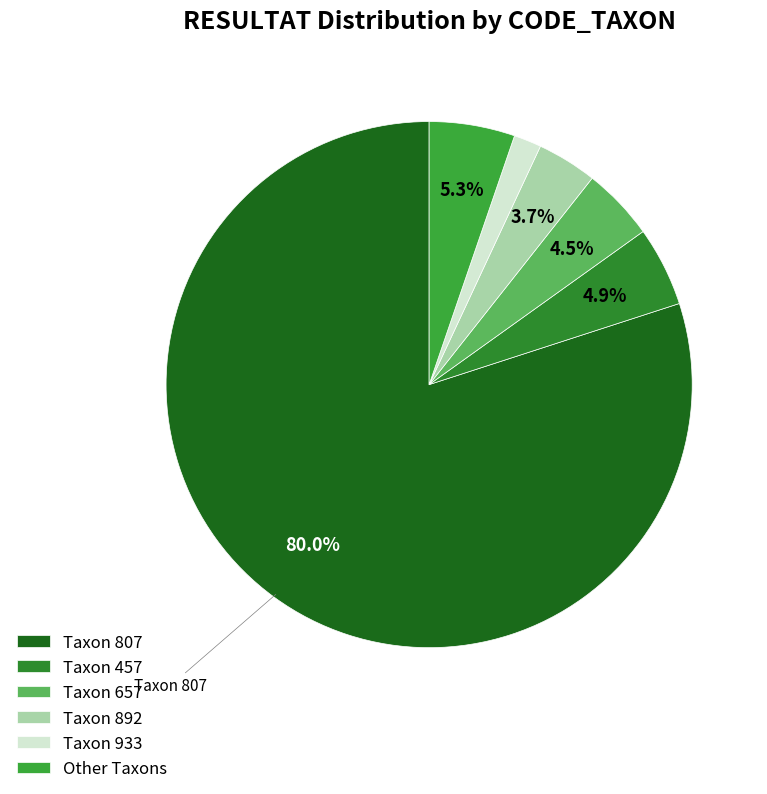

Count the number of slices in the pie.

6